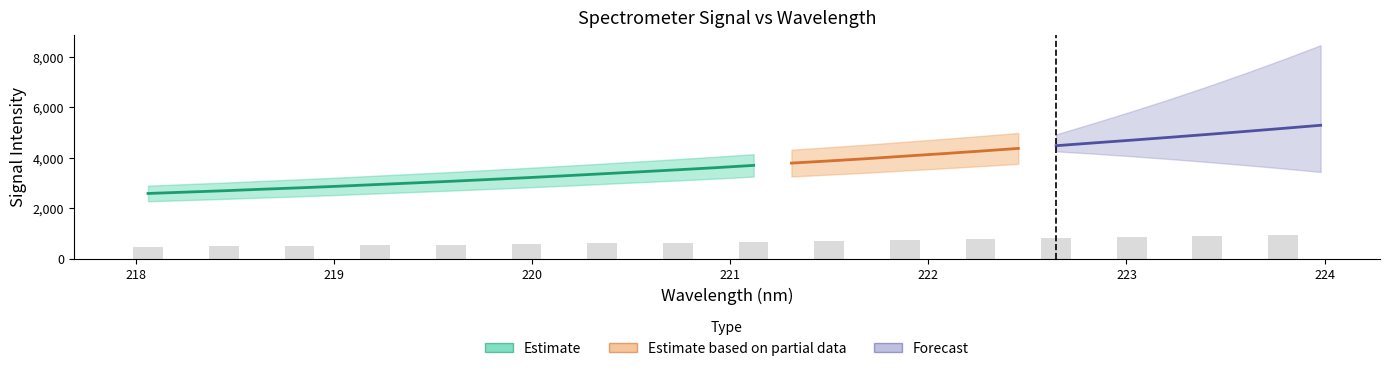

What is the difference between the maximum and minimum values?

2700.7